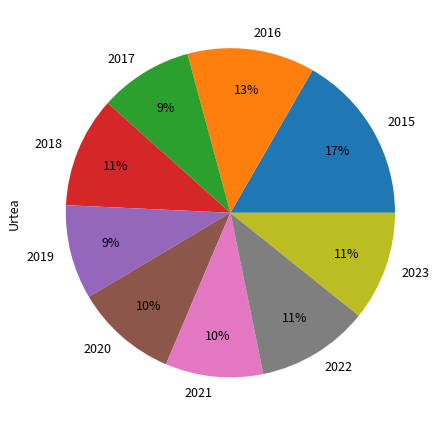

How many segments does this pie chart have?

9